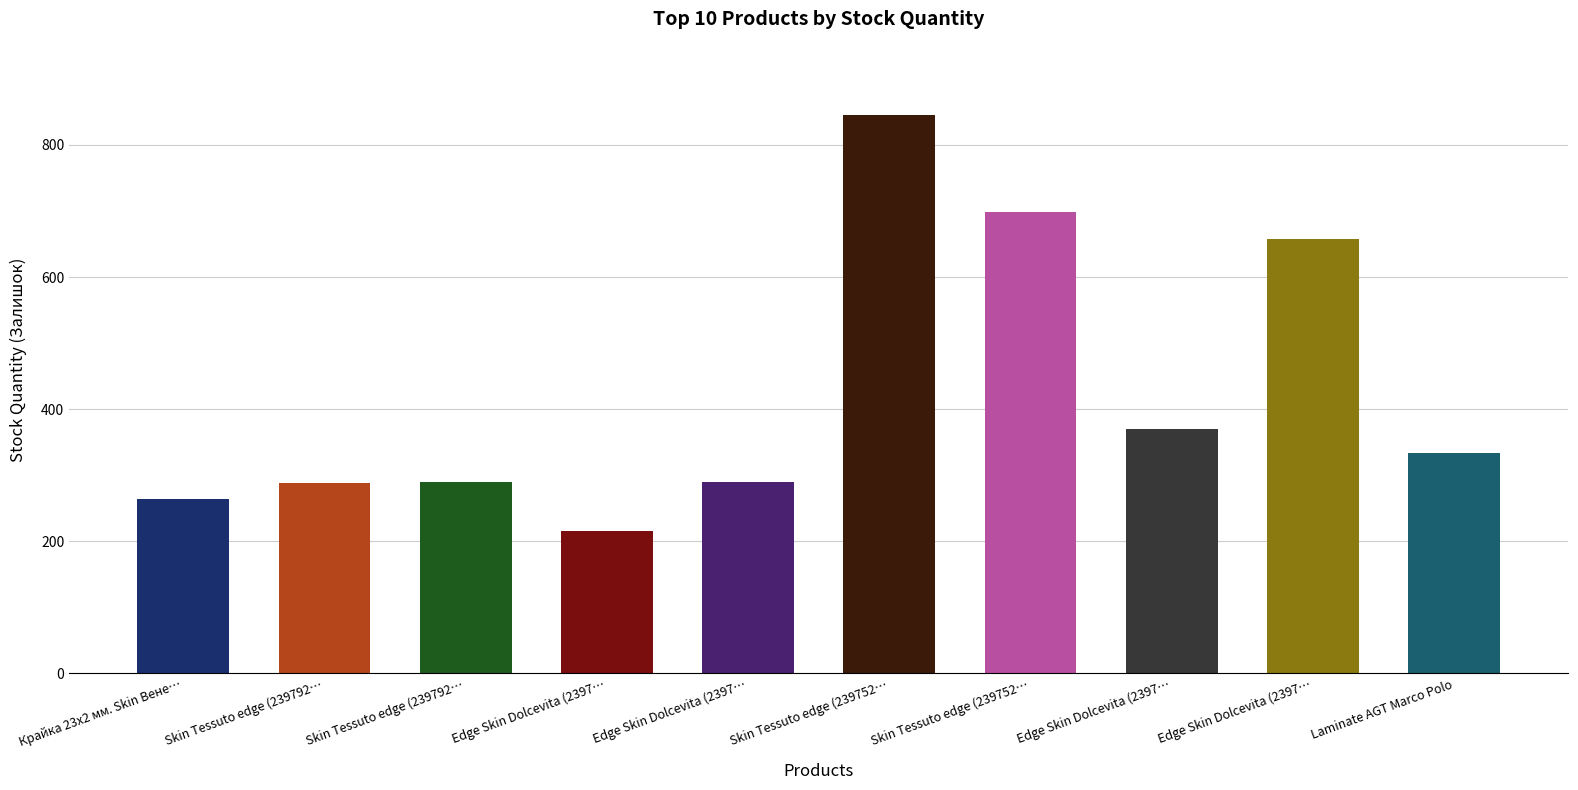

How many data points does each series have?

10